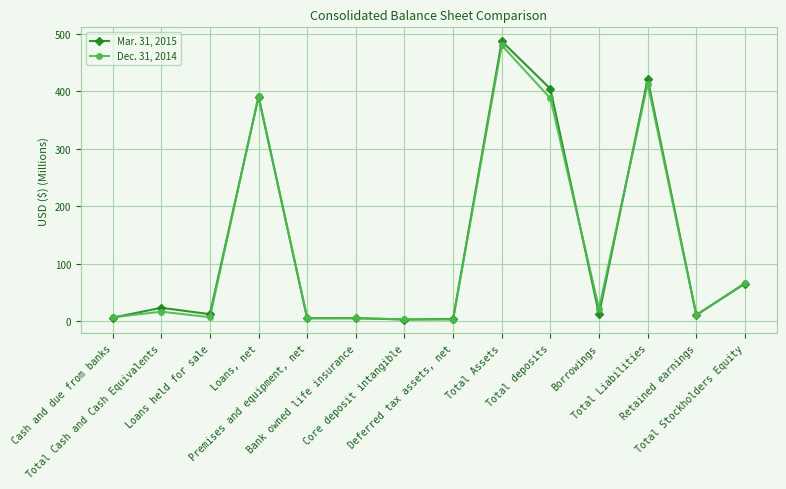

True or false: Dec. 31, 2014 has more than 2 points higher than both neighbors.

True